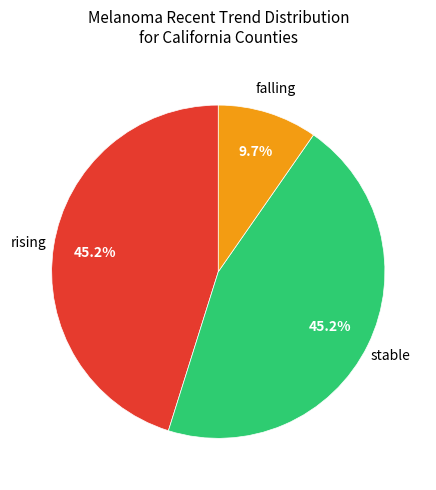

Is there any slice that represents more than half of the pie?

No